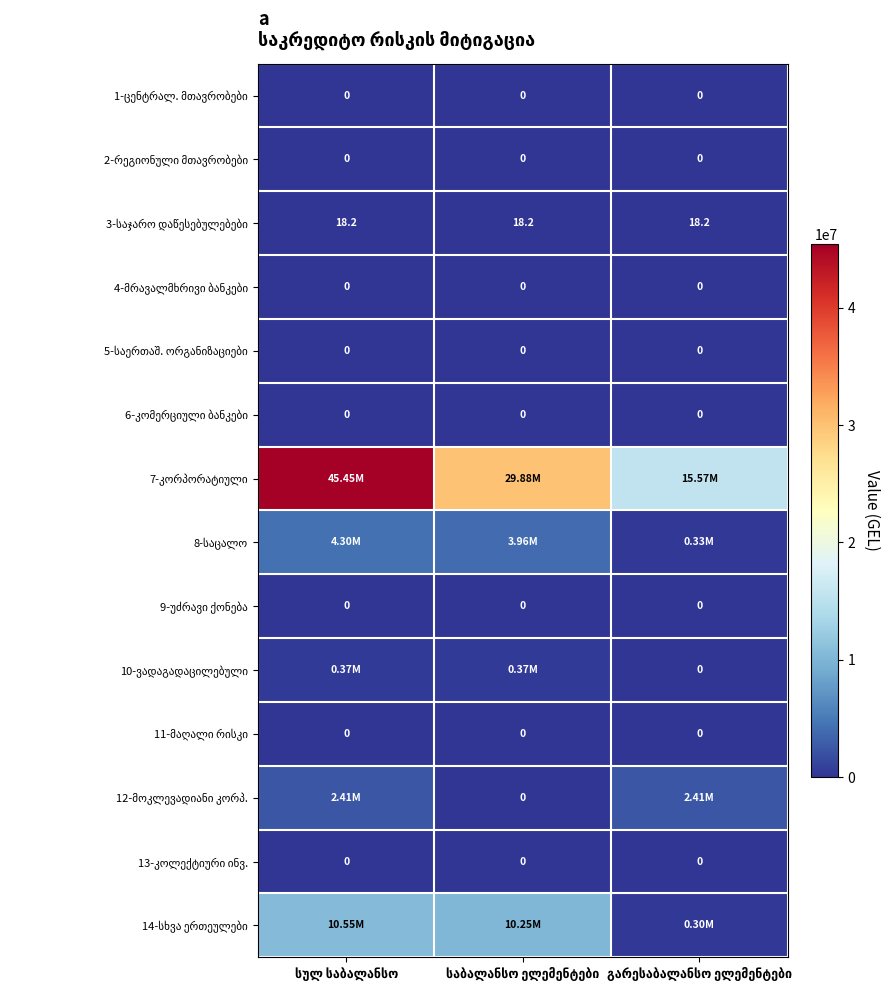

How many distinct data groups are displayed?

14